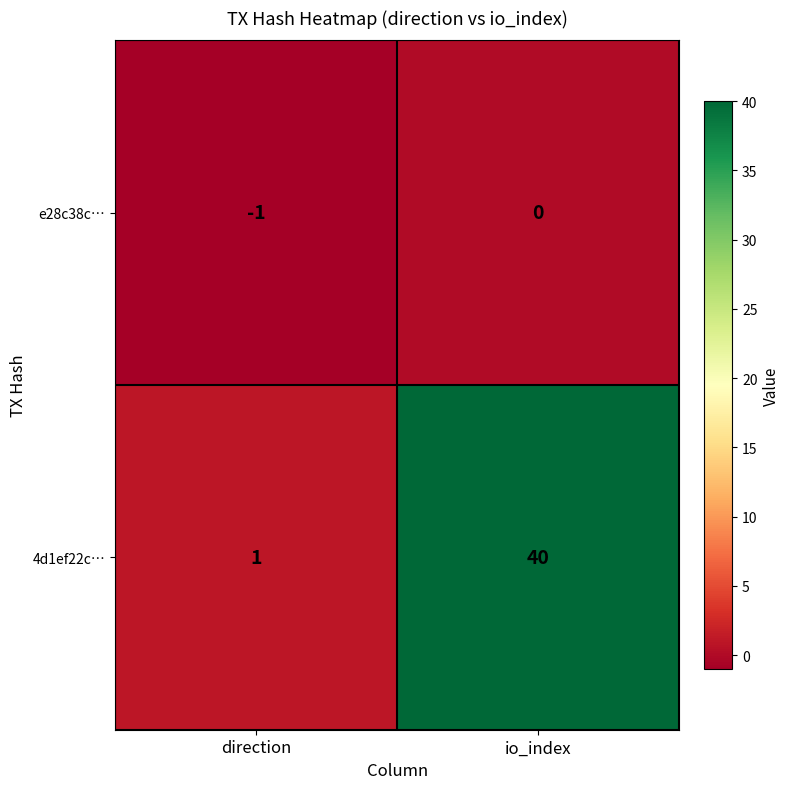

Is it true that e28c38c… equals 0 at io_index?

True